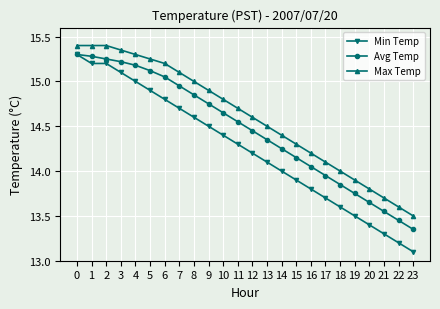

At which label does Max Temp reach its minimum?

23